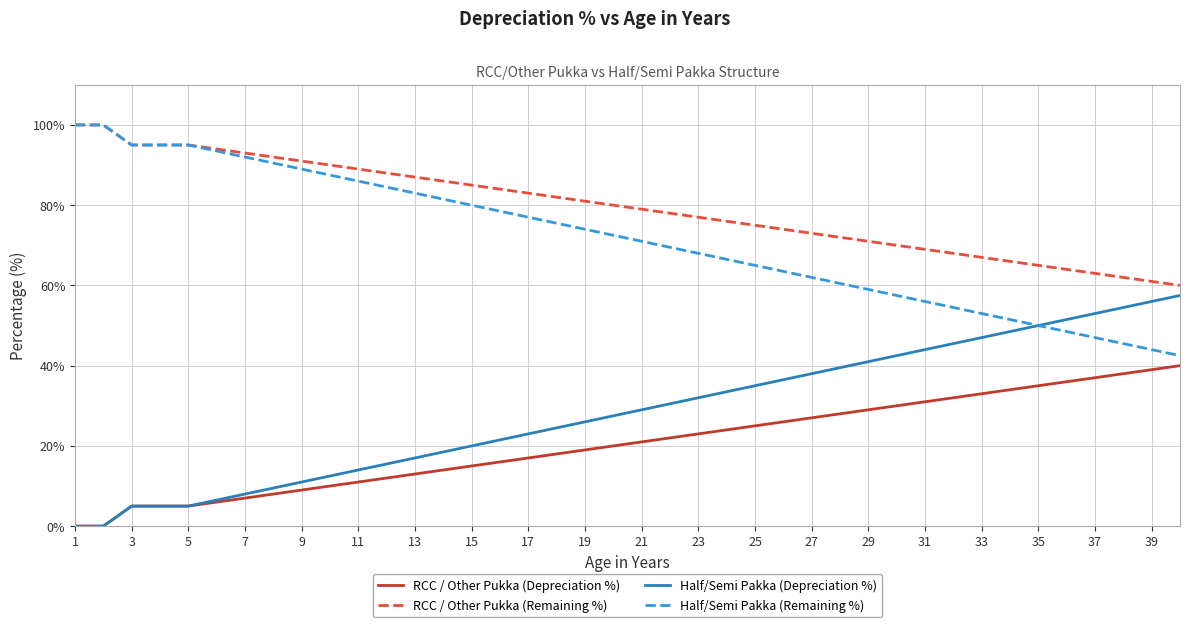

True or false: RCC / Other Pukka (Depreciation %) and RCC / Other Pukka (Remaining %) cross at least once.

False